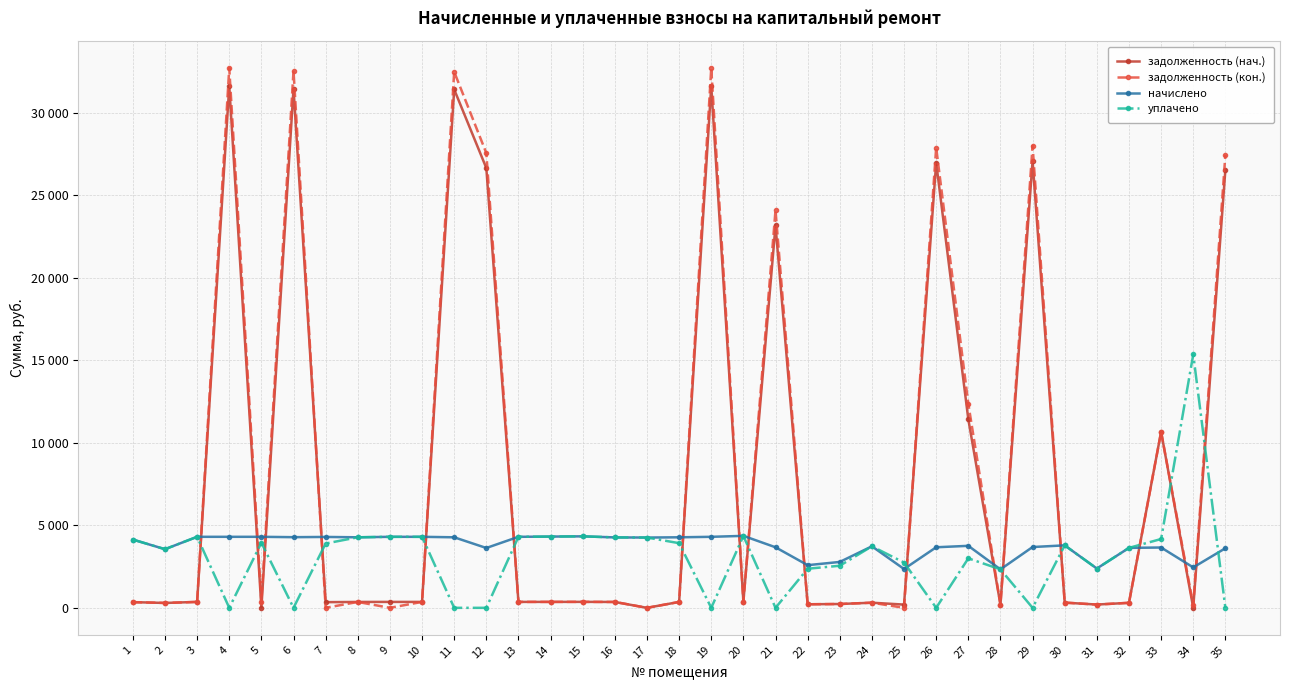

Which category has the lowest value across all series?

5